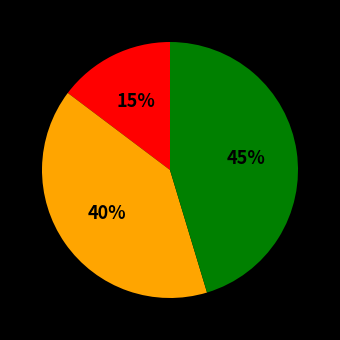

How many segments does this pie chart have?

3